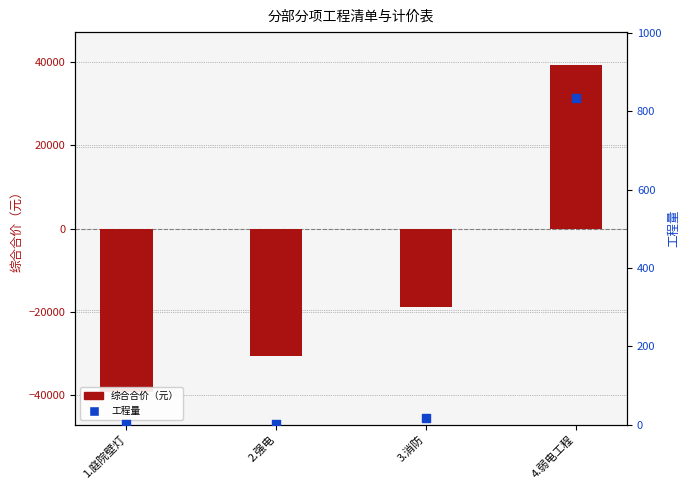

Which series reaches the maximum Y coordinate?

综合合价（元）